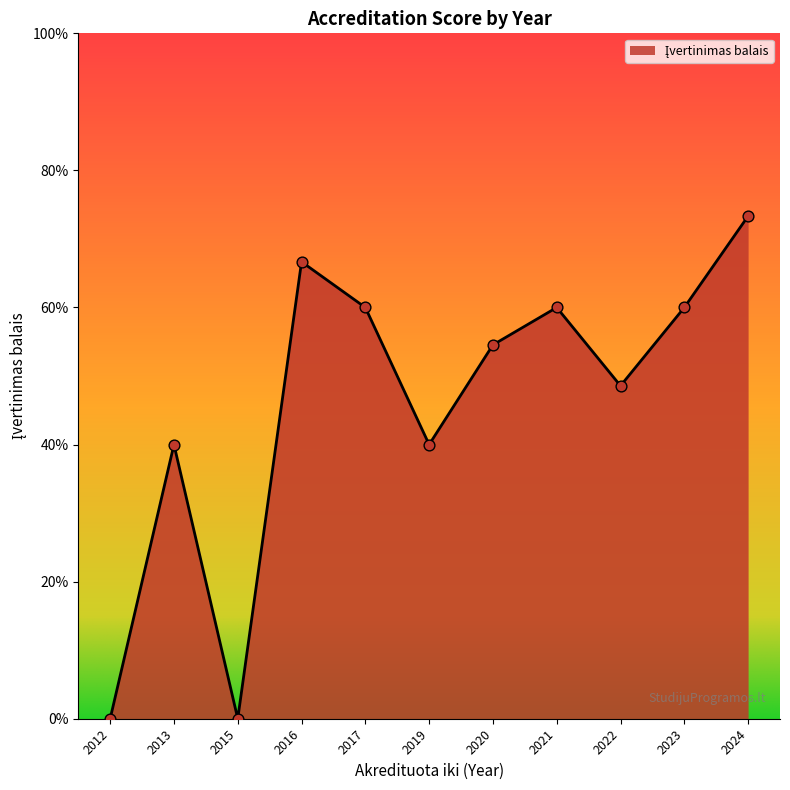

Which has a higher value, 2024 or 2022?

2024